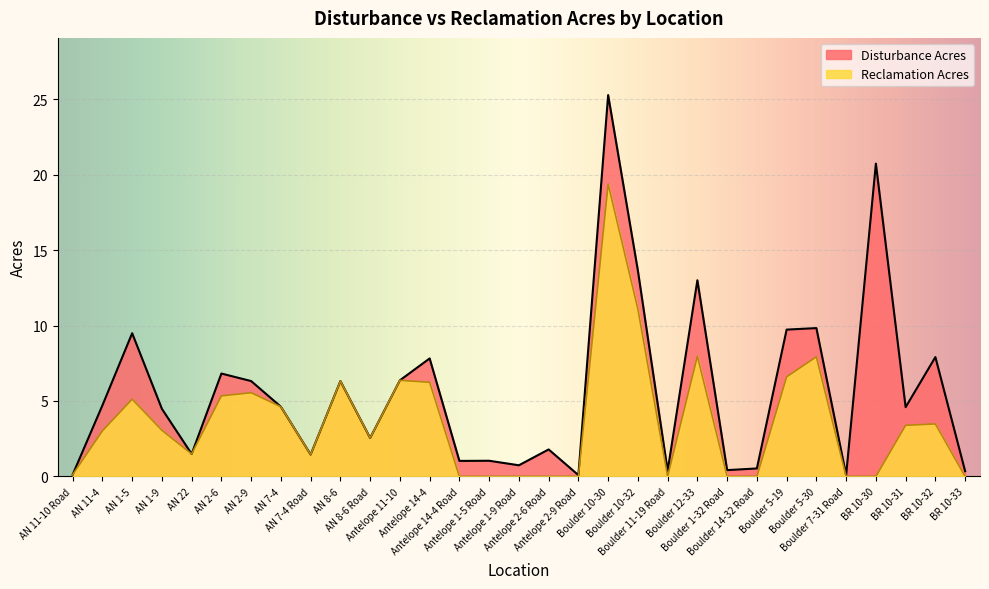

Which series has the widest spread of values?

Disturbance Acres